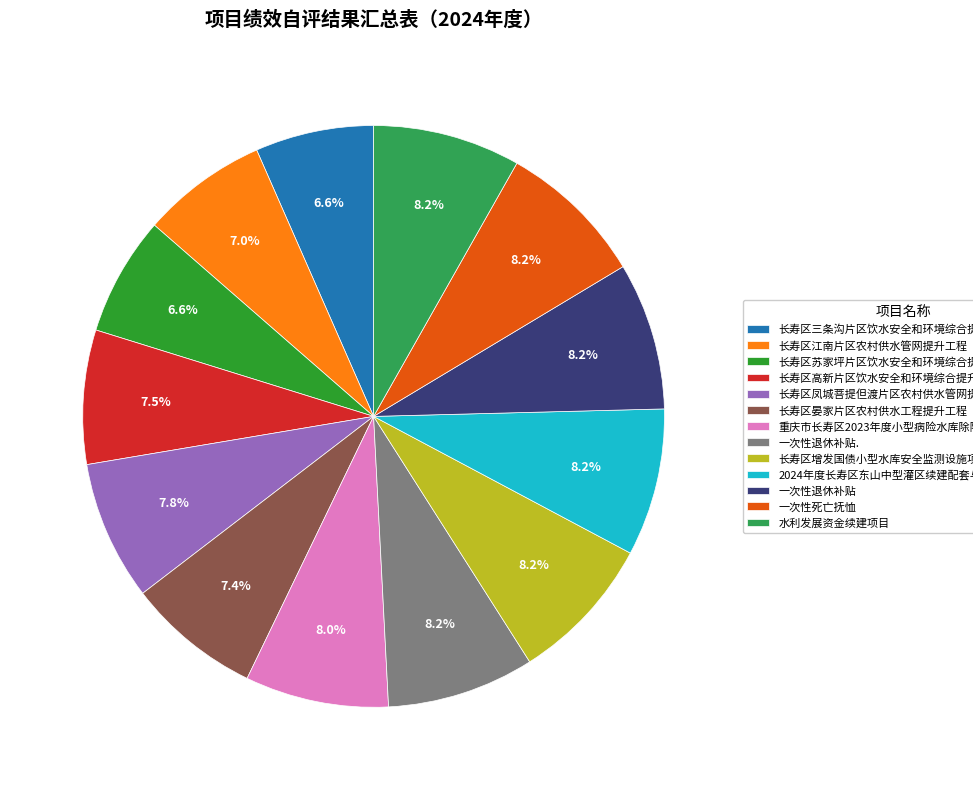

What percentage is the 长寿区三条沟片区饮水安全和环境综合提升工程 slice, to the nearest percent?

7%